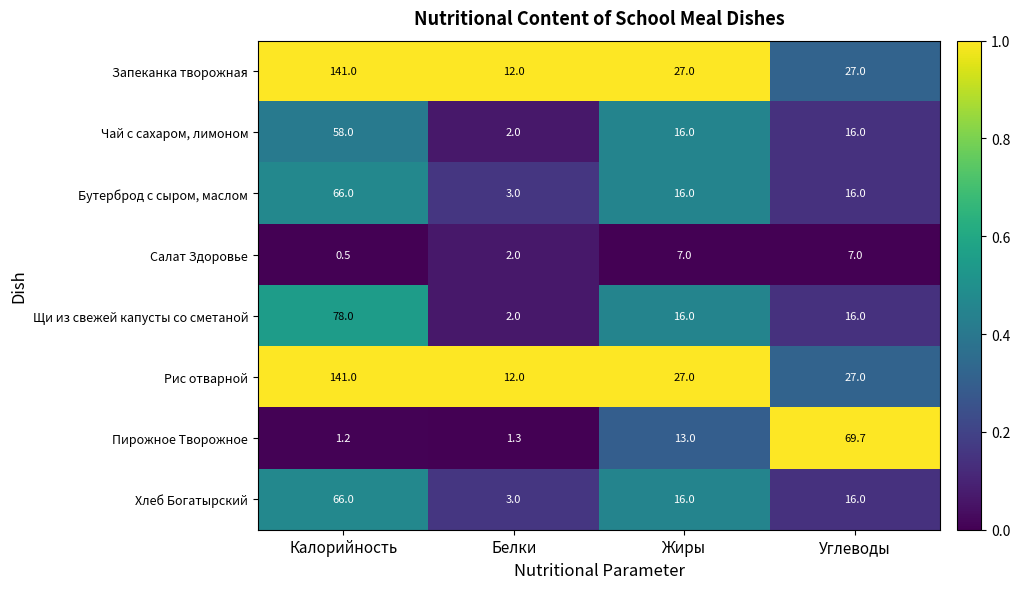

Which label corresponds to the smallest value in the chart?

Калорийность